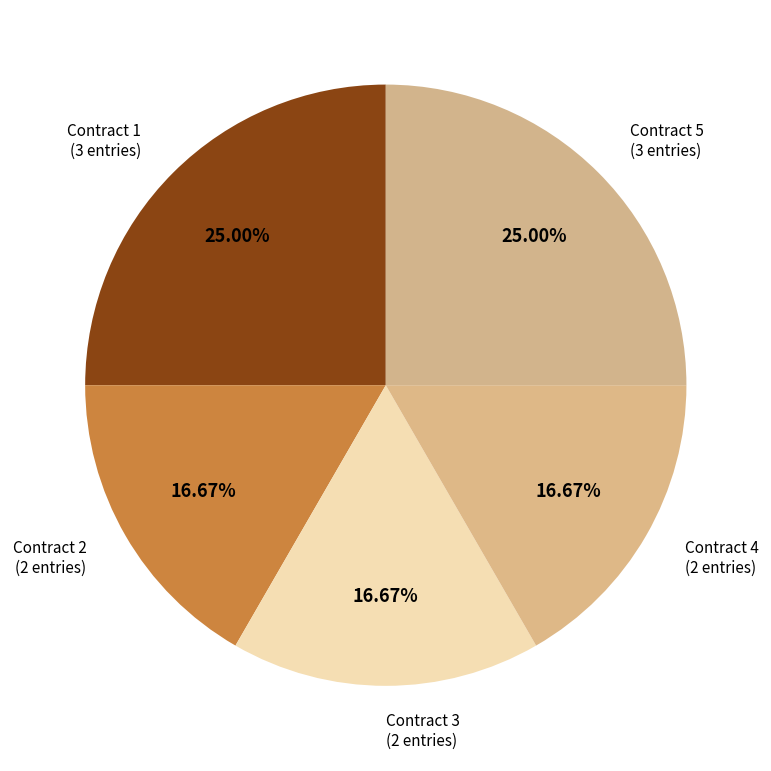

Is there any slice that represents more than half of the pie?

No